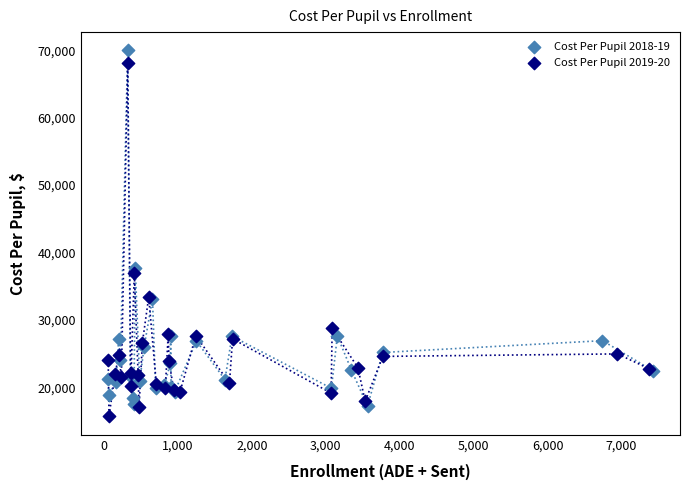

What are all the series names shown in the legend?

Cost Per Pupil 2018-19, Cost Per Pupil 2019-20